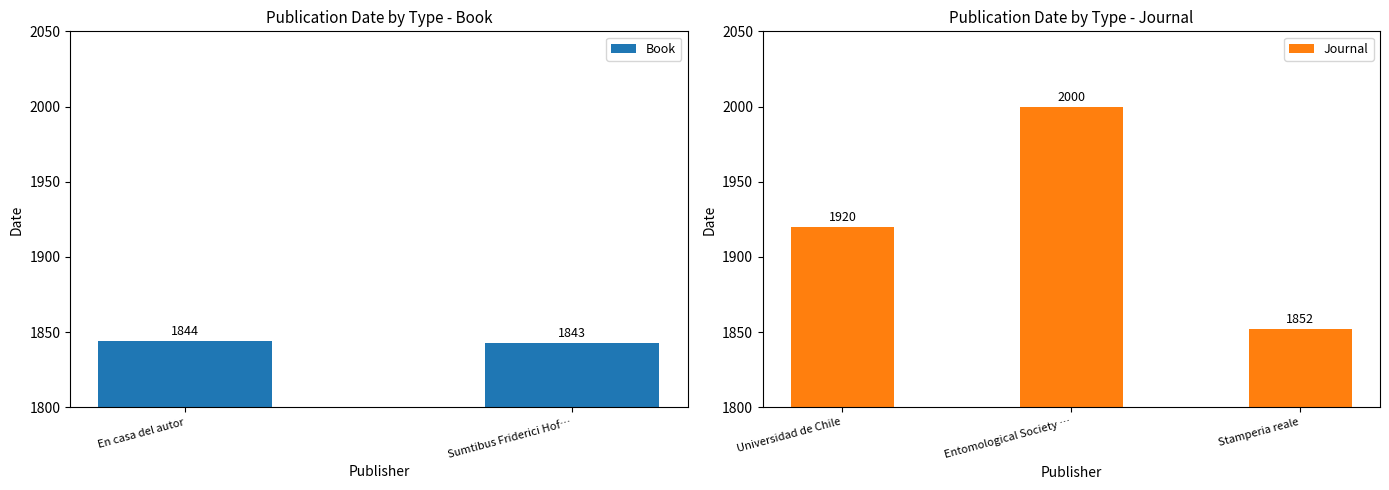

What is the lowest value of the Journal series?

1852